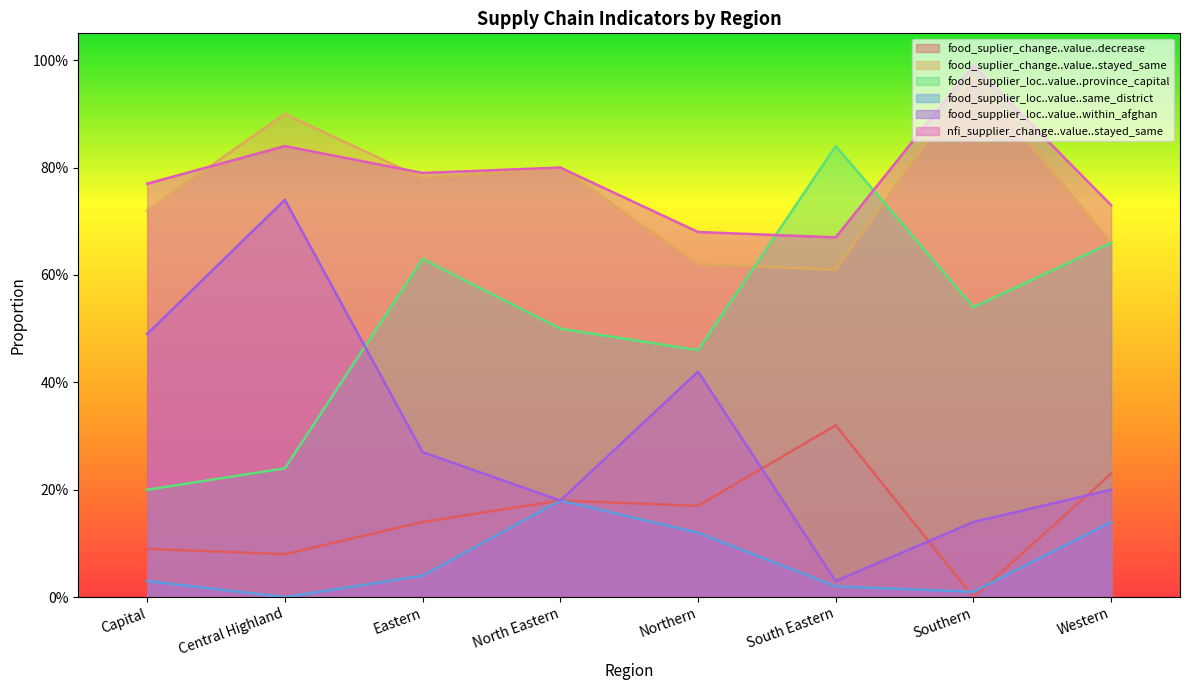

What is the approximate value of food_supplier_loc..value..within_afghan at Capital?

0.5